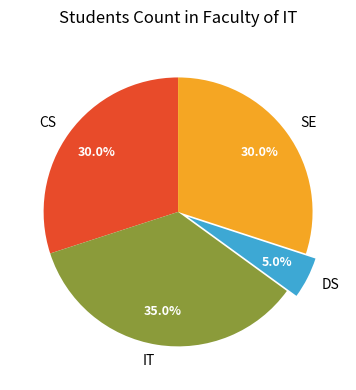

How many segments does this pie chart have?

4